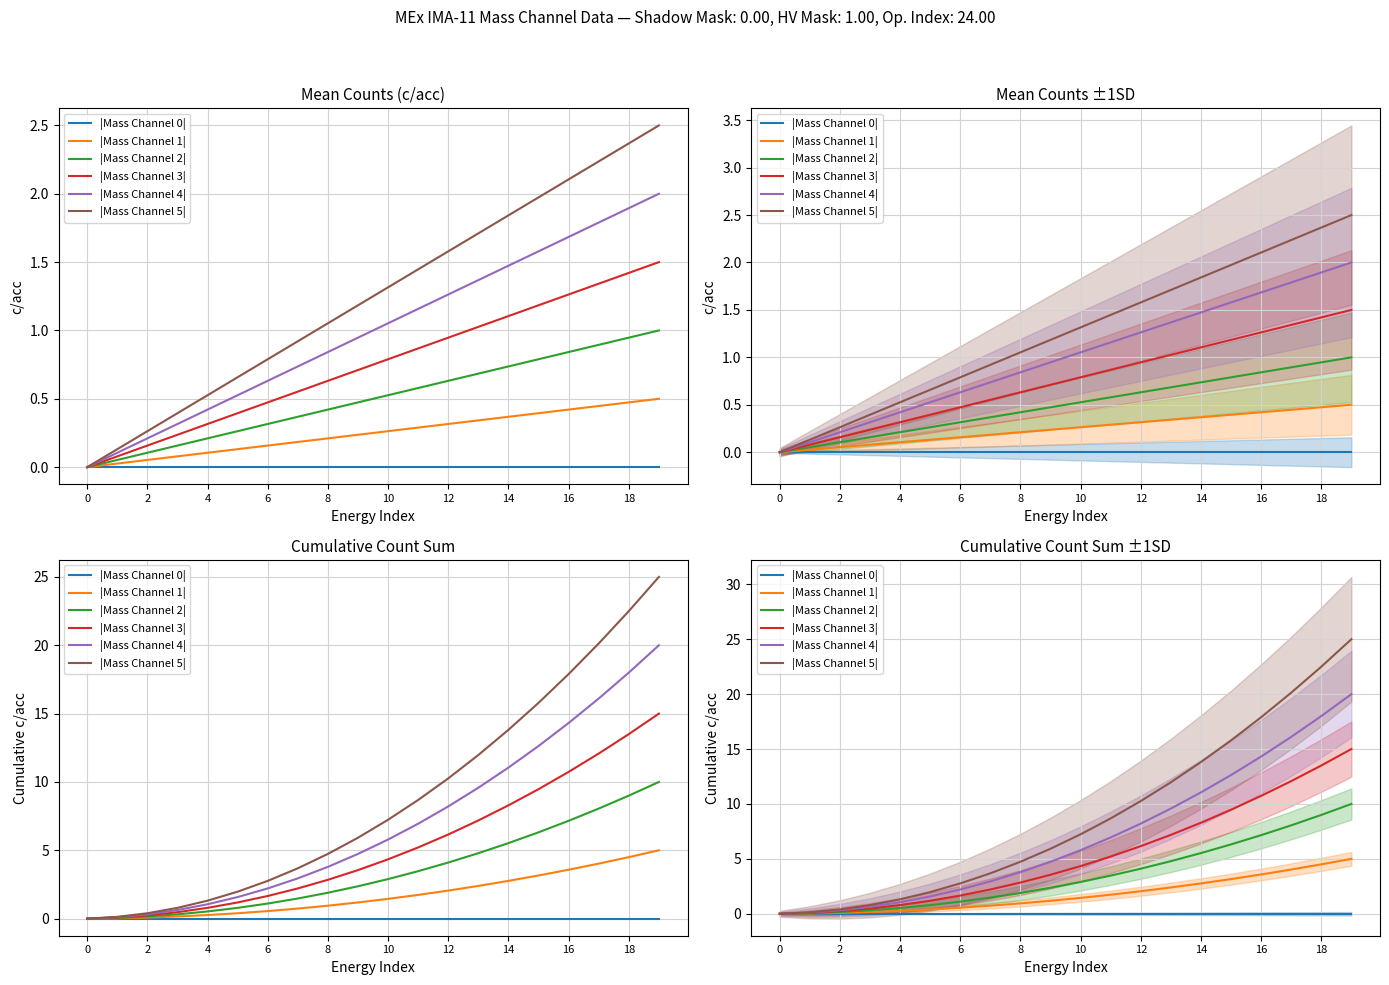

The value of |Mass Channel 2| at 15 is 6.3. True or false?

True